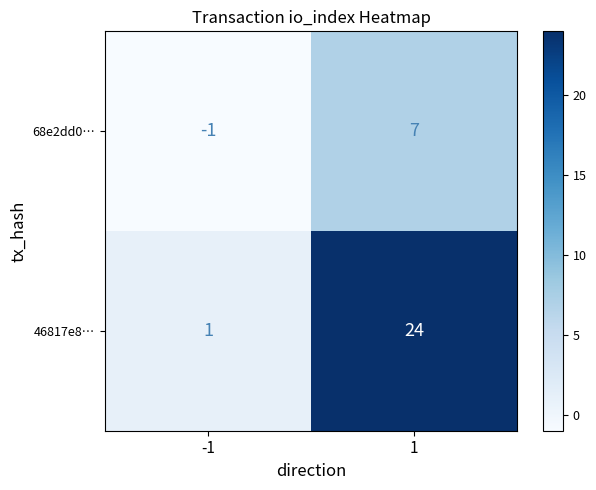

Reading left to right, list all the values displayed in this chart.

68e2dd0…: -1=-1	1=7
46817e8…: -1=1	1=24